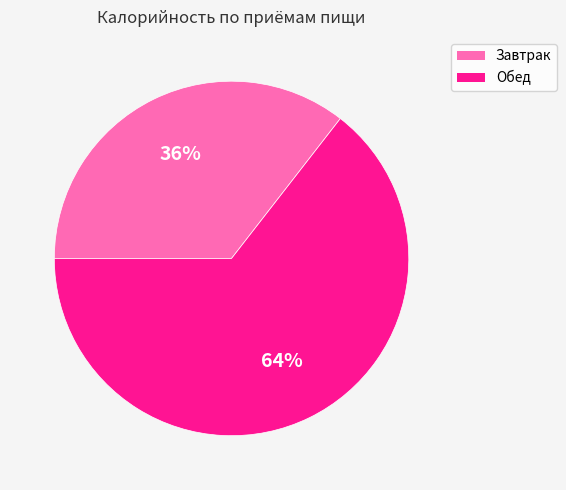

To the nearest percent, what is the combined percentage of Обед and Завтрак?

100%